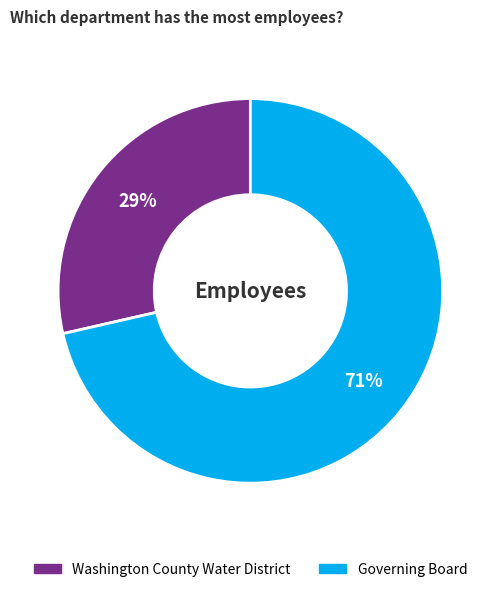

Which slice is the smallest?

Washington County Water District